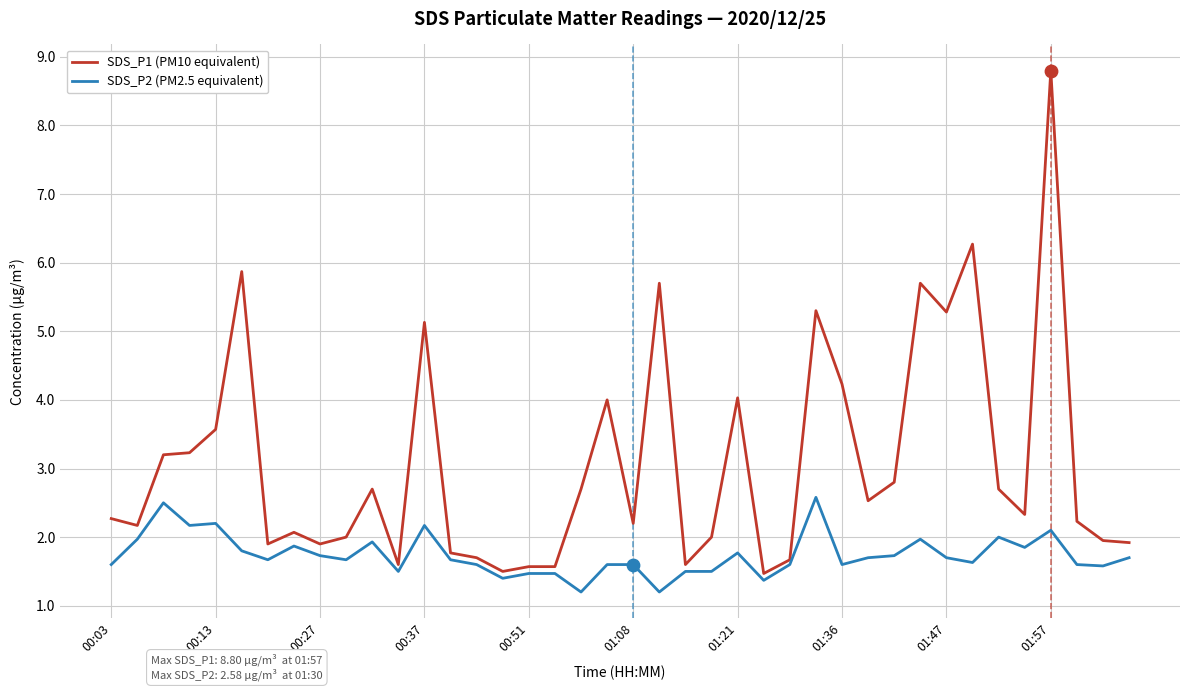

What is the minimum value for SDS_P1 (PM10 equivalent)?

1.5